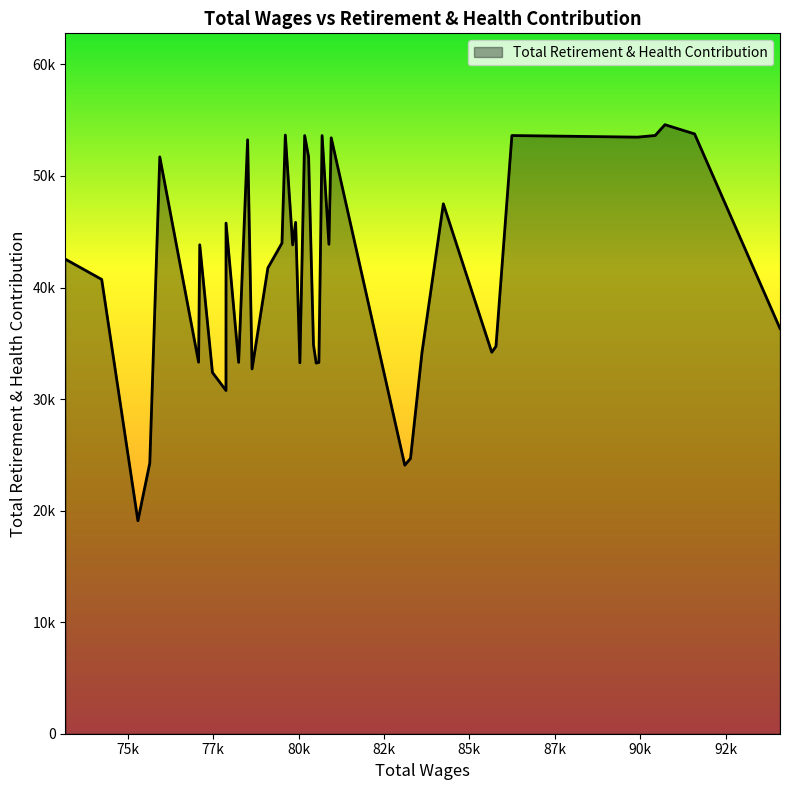

Does the chart display data point markers on the line(s)?

No